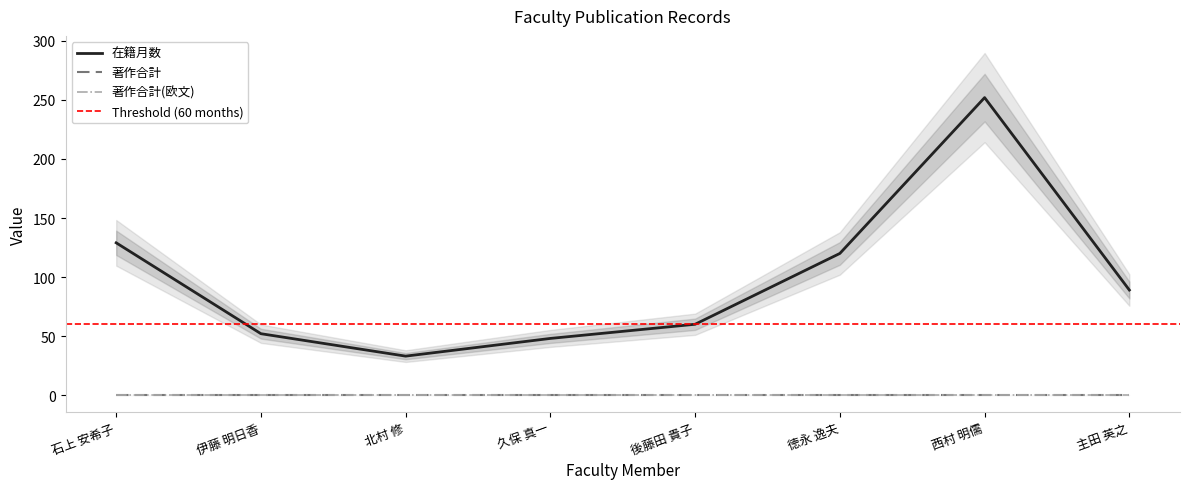

Reading left to right, list all the values displayed in this chart.

在籍月数: 129	52	33	48	60	120	252	89
著作合計: 0	0	0	0	0	0	0	0
著作合計(欧文): 0	0	0	0	0	0	0	0